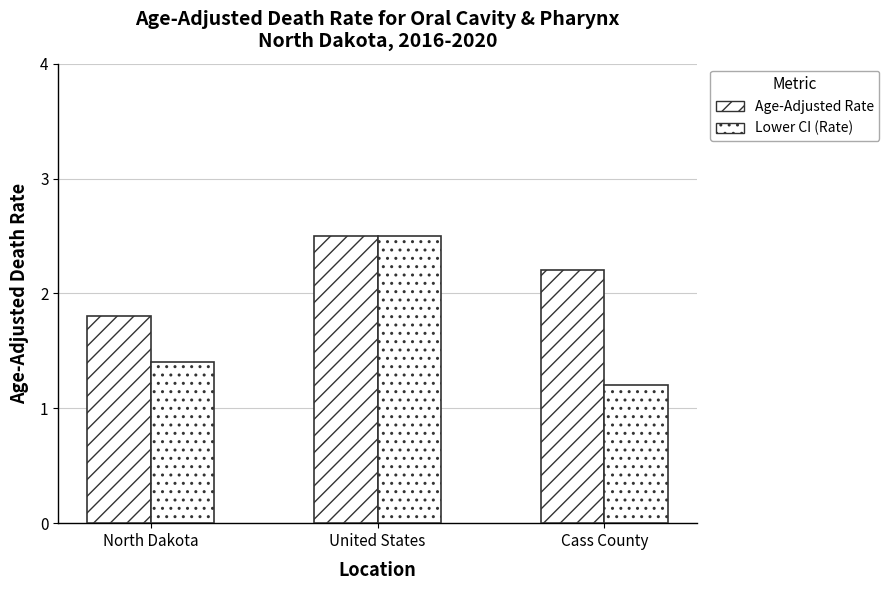

What position from the left is United States?

2